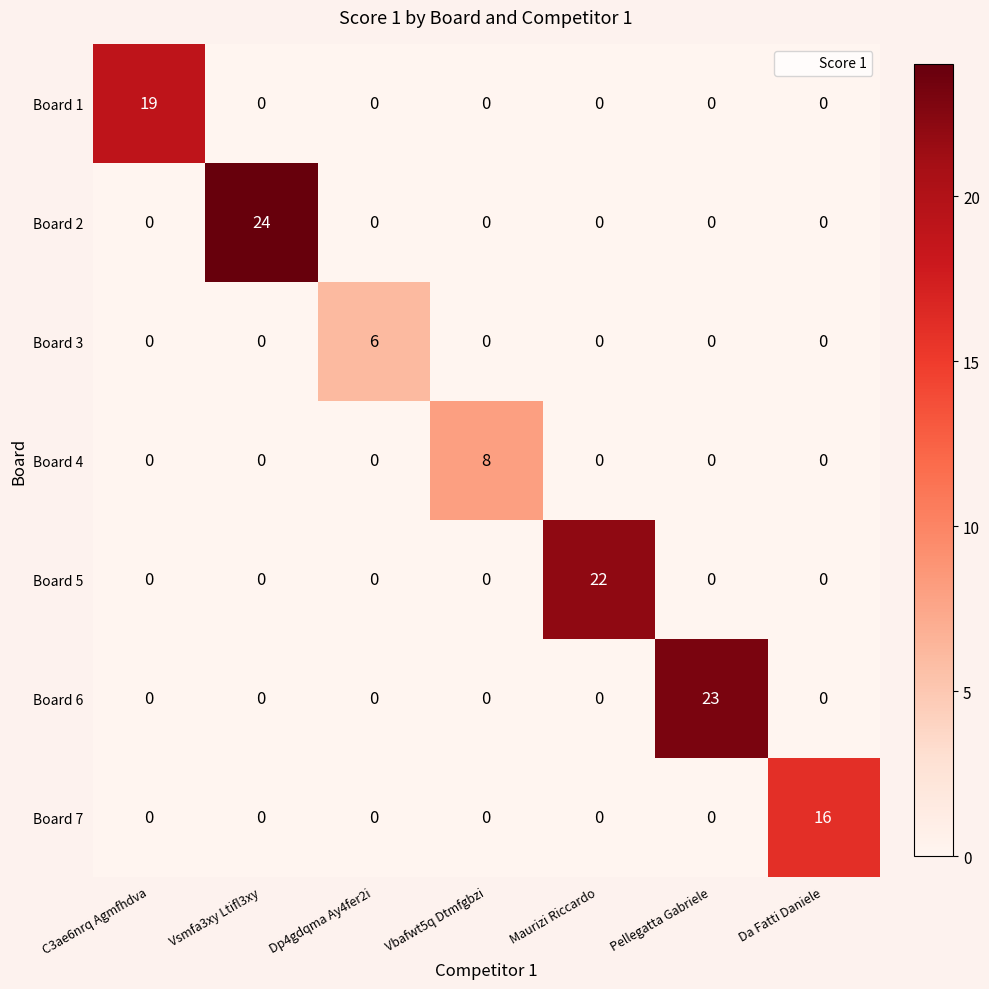

Which series changed the most between C3ae6nrq Agmfhdva and Dp4gdqma Ay4fer2i?

Board 1